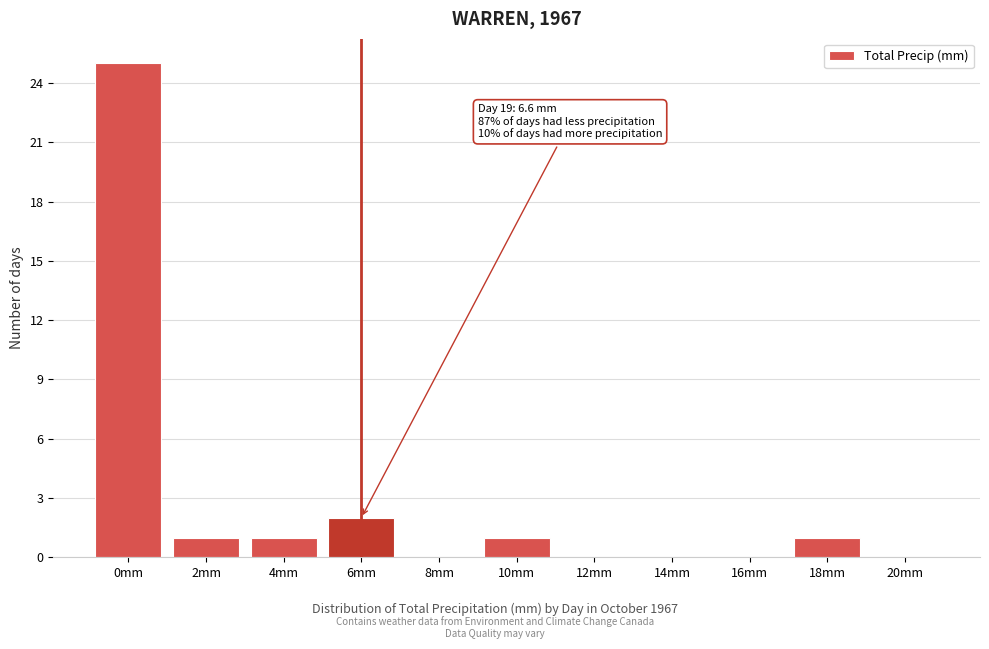

Reading right to left, transcribe all the data shown in this chart.

20mm=0	18mm=1	16mm=0	14mm=0	12mm=0	10mm=1	8mm=0	6mm=2	4mm=1	2mm=1	0mm=25